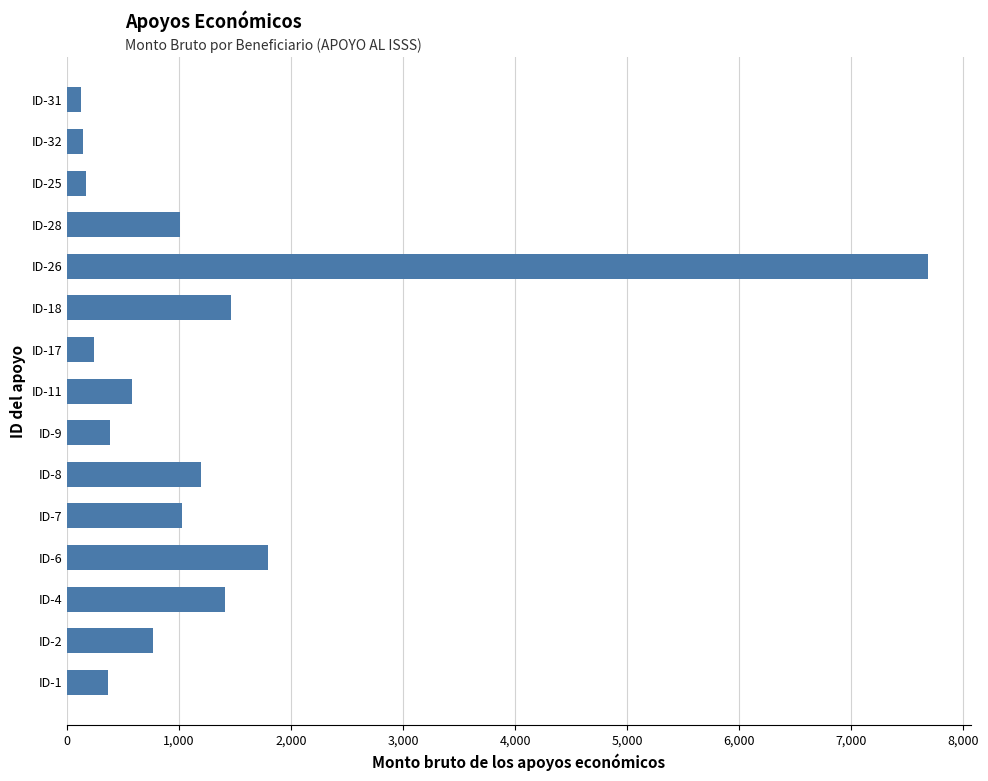

What is the average value?

1223.8